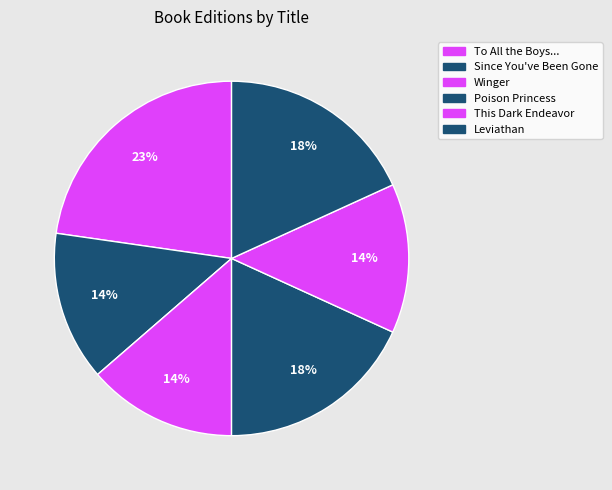

How many segments does this pie chart have?

6